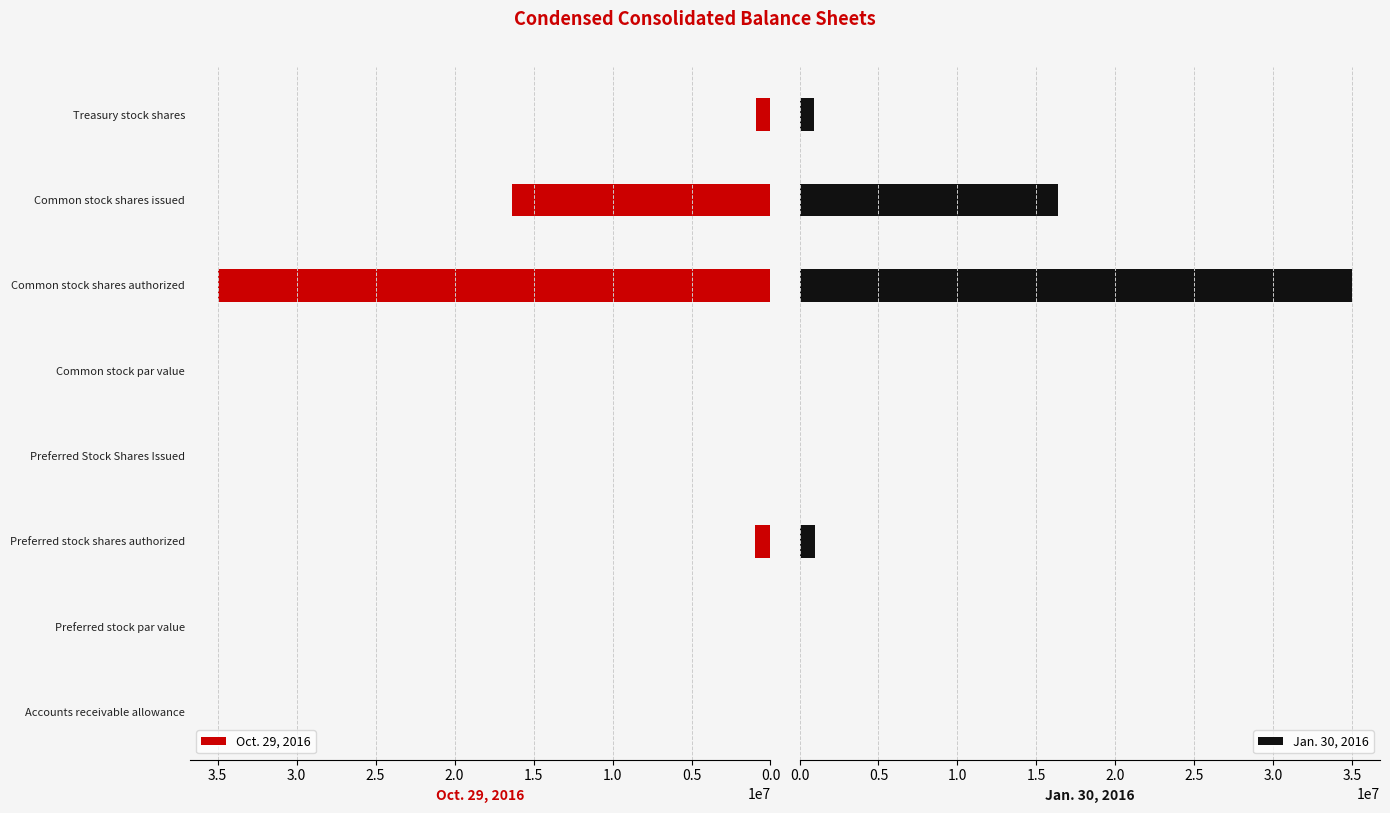

Is it true that Oct. 29, 2016 equals 0 at Preferred Stock Shares Issued?

True